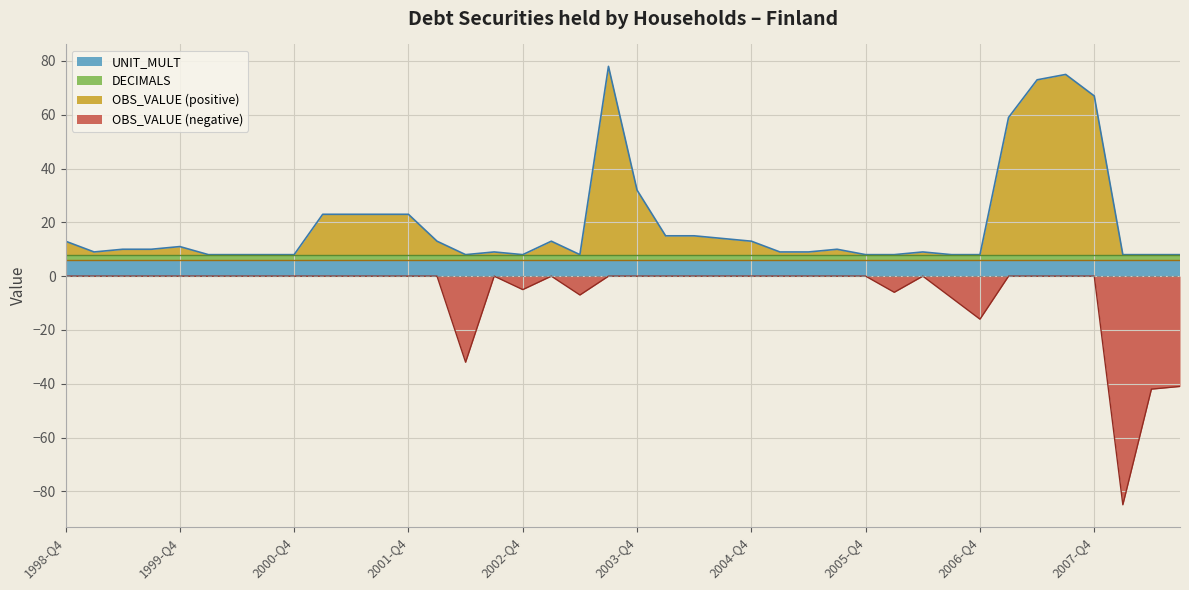

True or false: UNIT_MULT has more than 1 points higher than both neighbors.

False